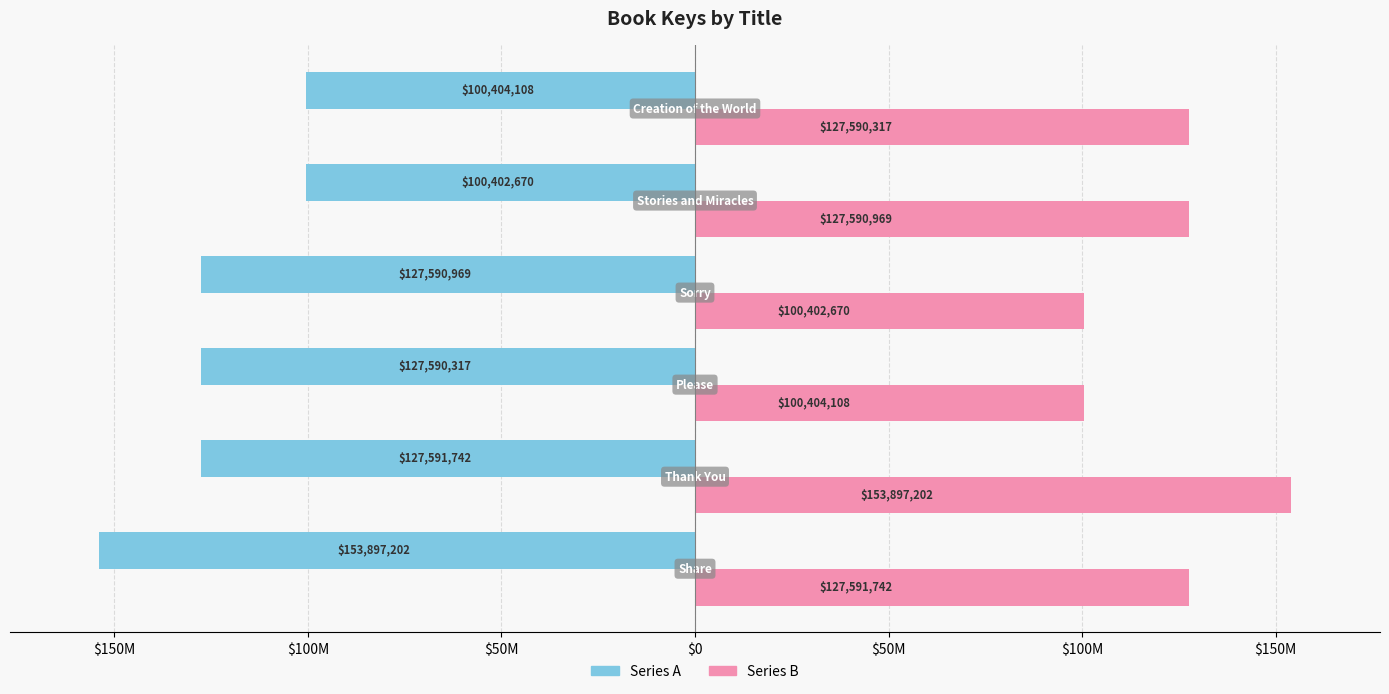

What are all the series names shown in the legend?

Series A, Series B